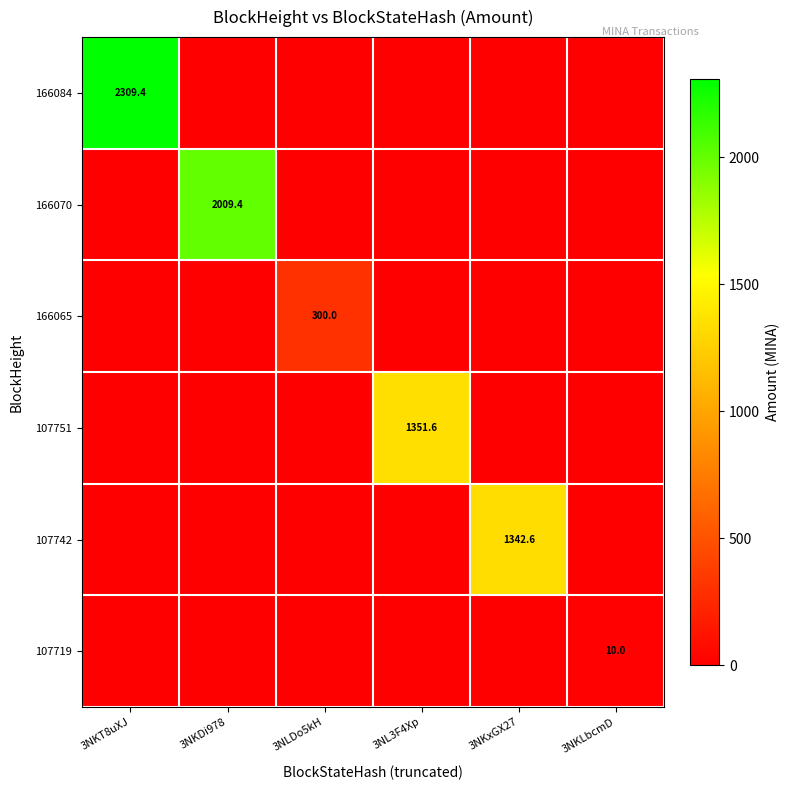

What is the maximum value shown in the chart?

2309.4